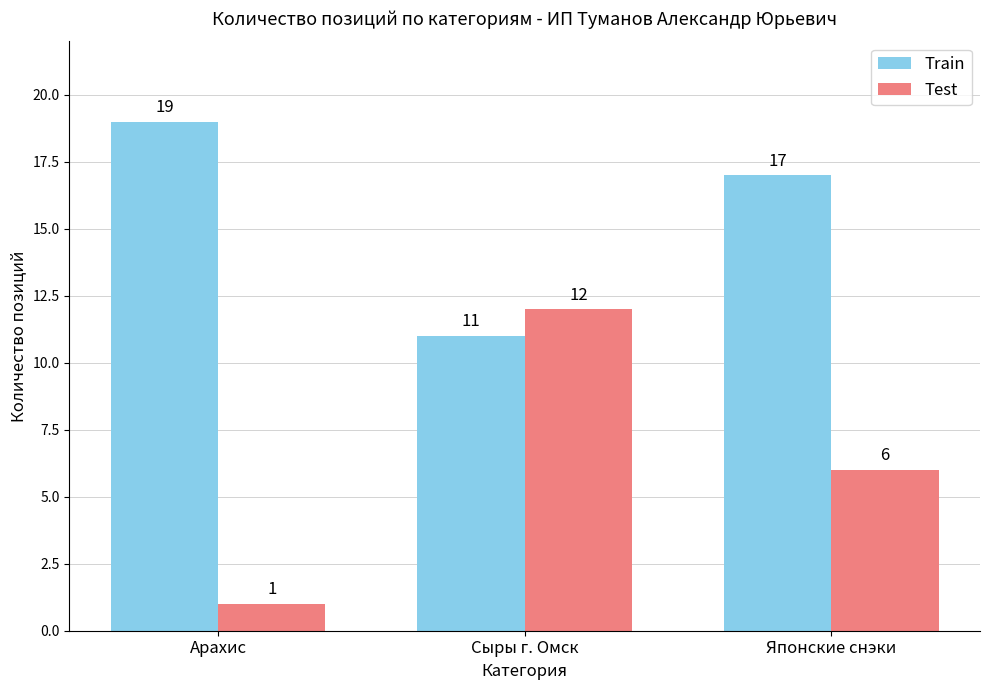

What is the total value across all series at Сыры г. Омск?

23